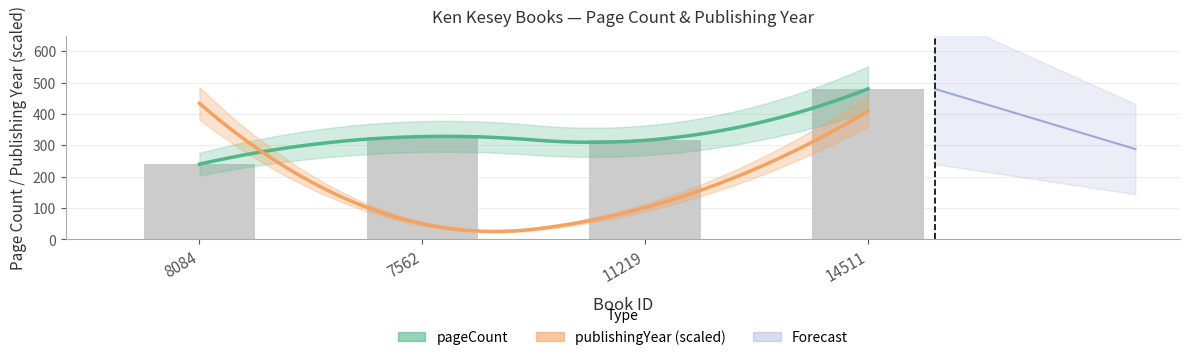

Reading left to right, list all the values displayed in this chart.

8084=240	7562=328	11219=316	14511=480